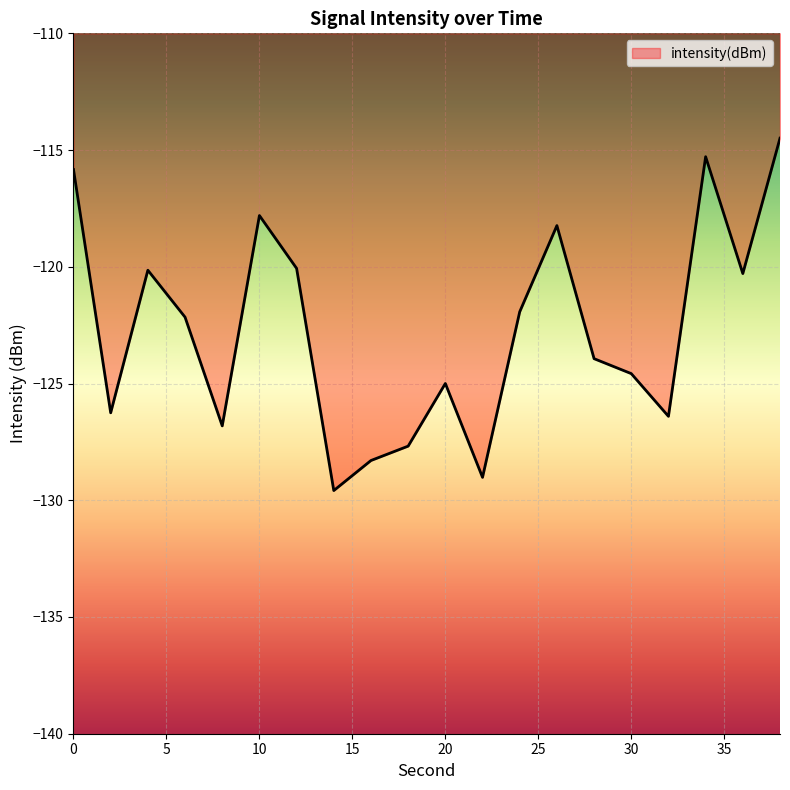

What is the difference between the maximum and minimum values?

15.1